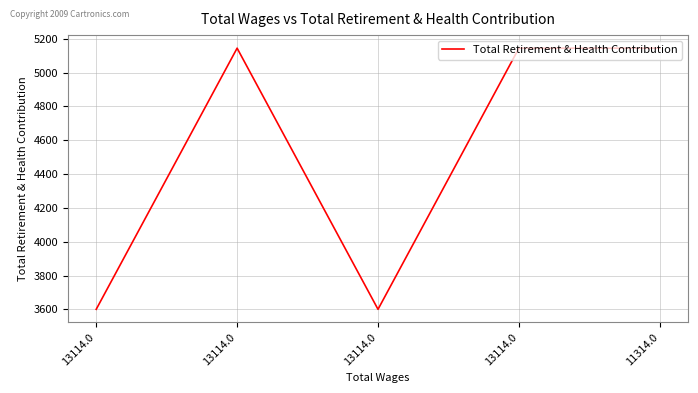

What is the label of the 5th point from the right?

13114.0